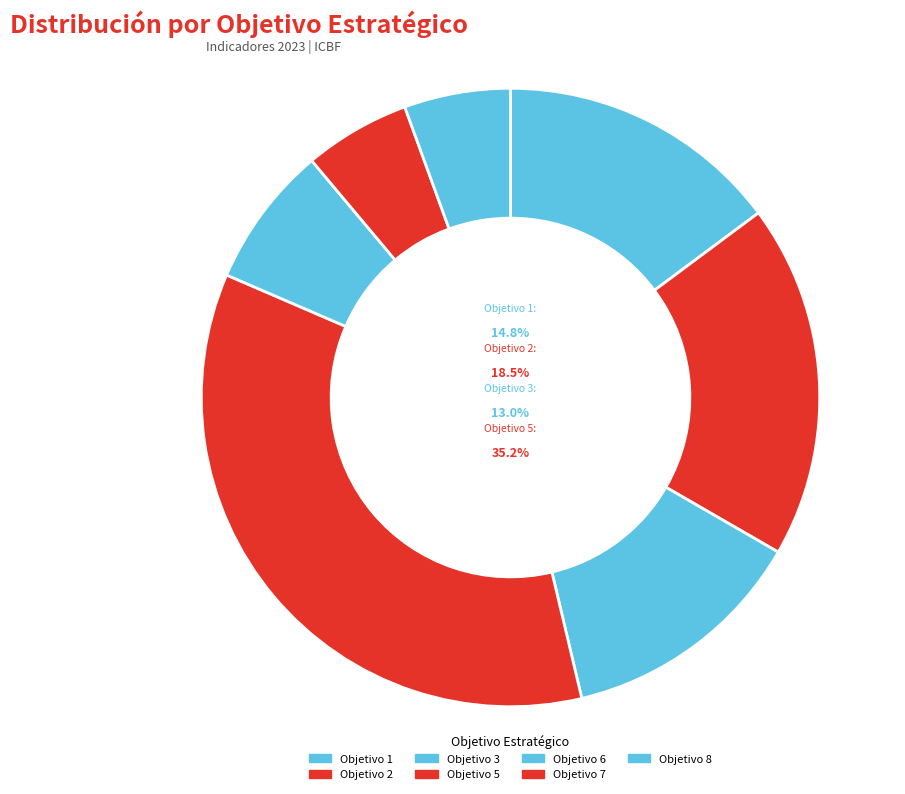

What percentage do Objetivo 8 and Objetivo 6 together represent?

13.0%